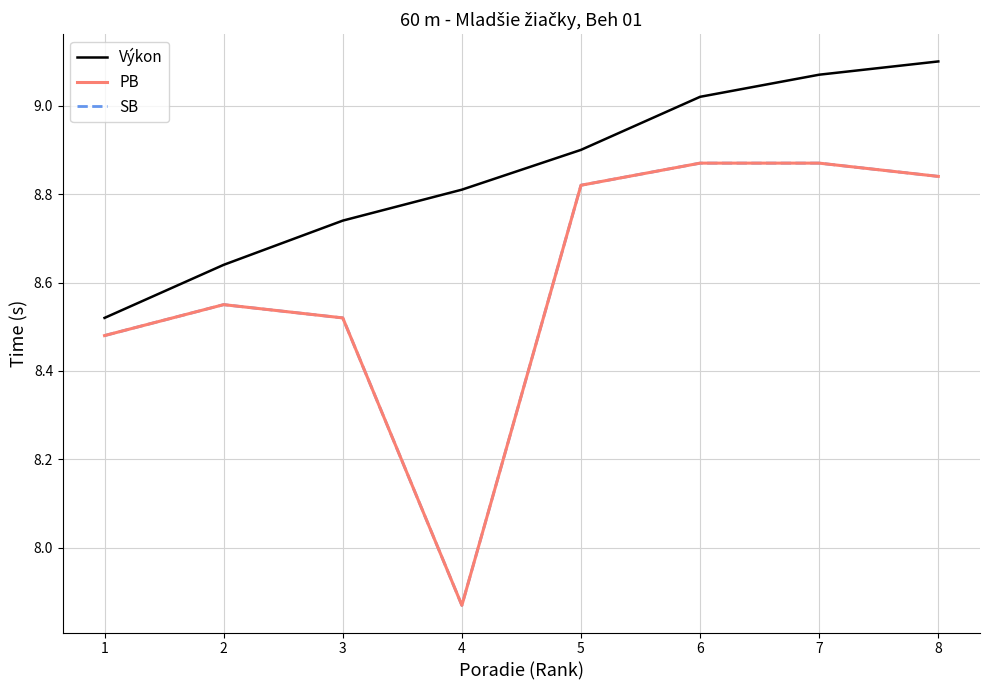

Does the chart display data point markers on the line(s)?

No